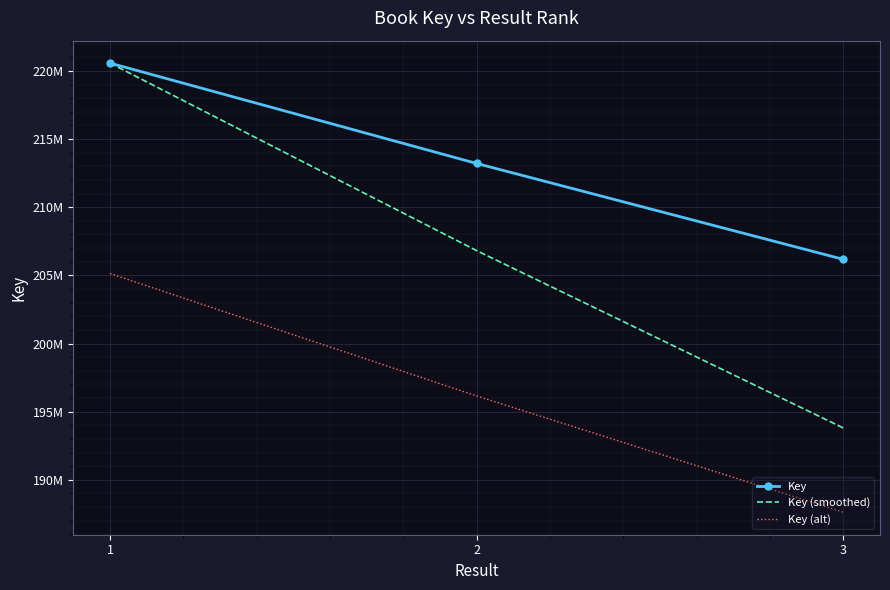

What are all the series names shown in the legend?

Key, Key (smoothed), Key (alt)